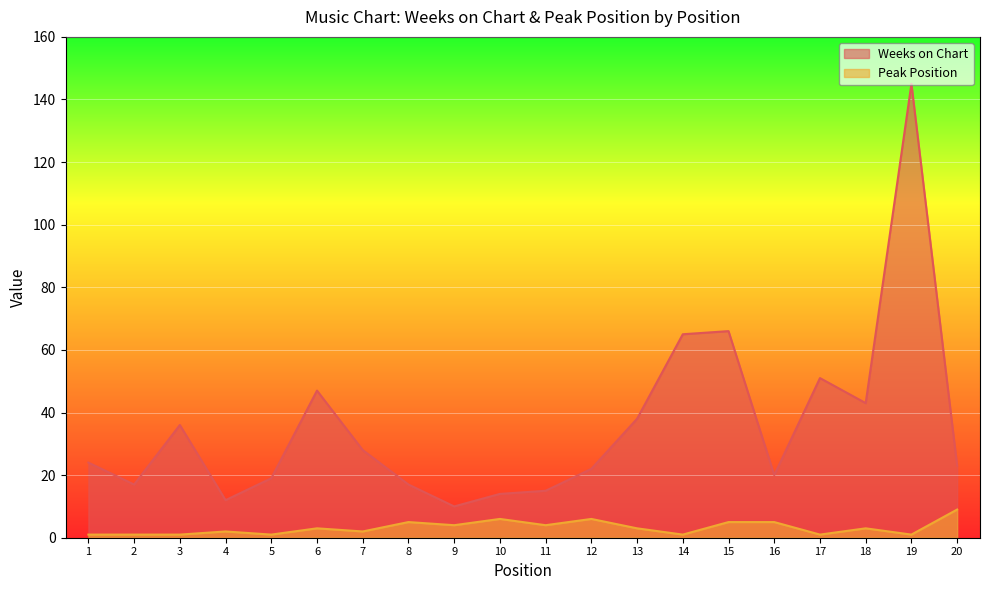

How many series are shown in this chart?

2